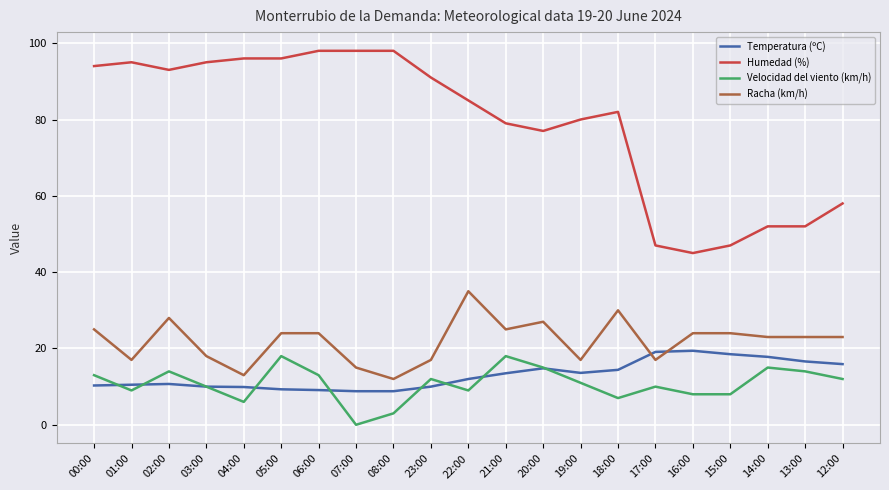

True or false: Racha (km/h) and Velocidad del viento (km/h) intersect in this chart.

False